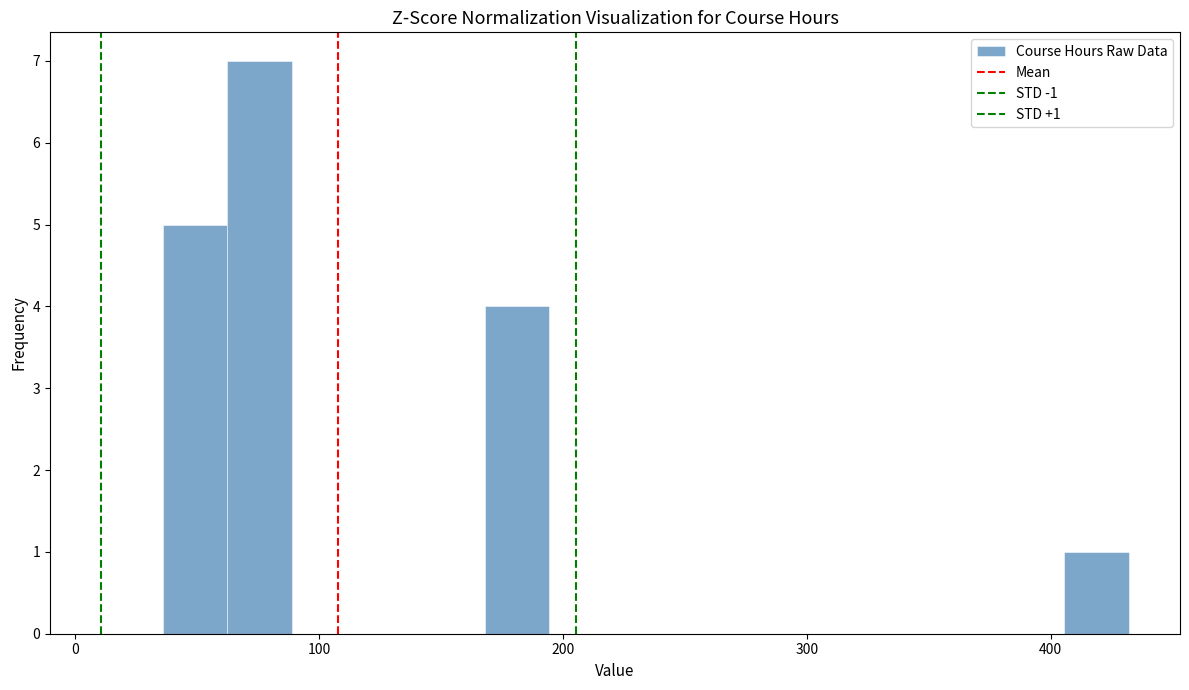

Around what value on the x-axis is the tallest bar? Give the approximate position of its centre, as read against the axis.

80